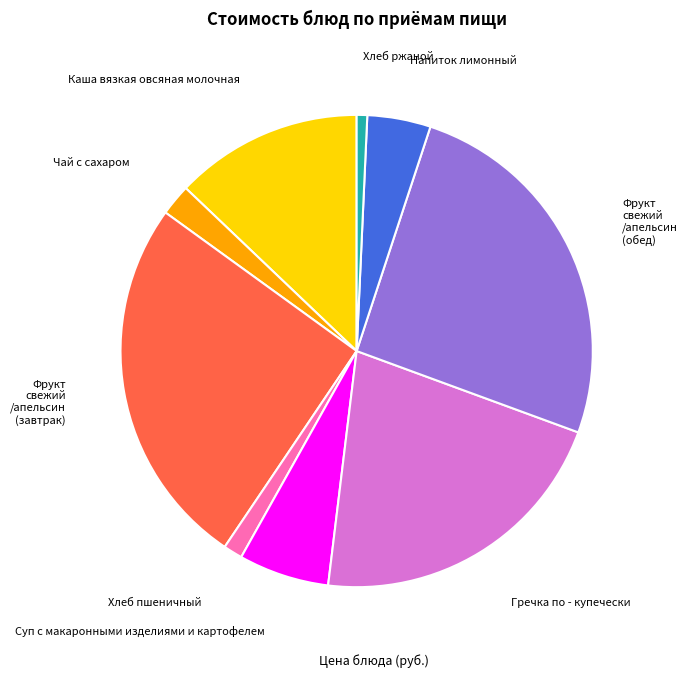

Is there a majority slice in this chart?

No